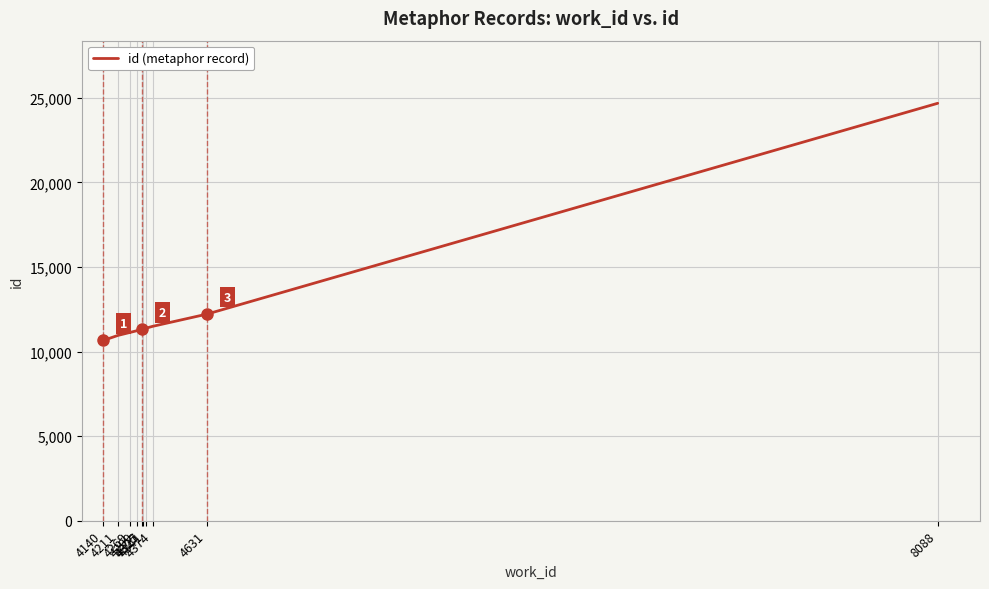

What is the average value?

12635